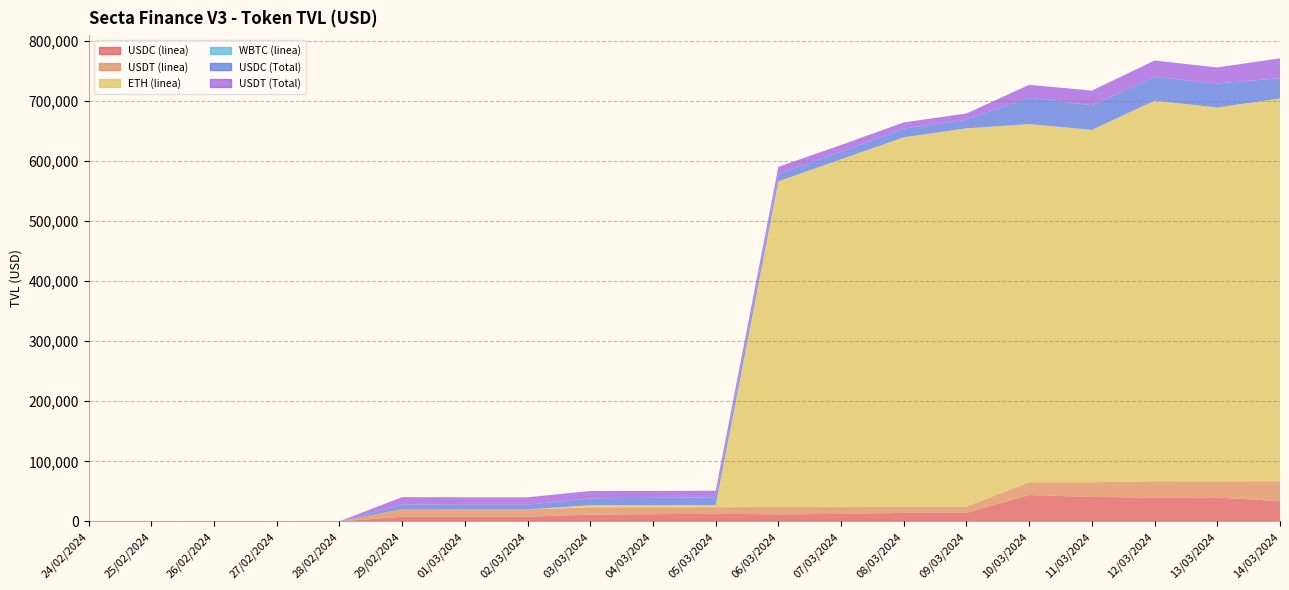

Reading right to left, extract all data points from this chart.

USDC (linea): 14/03/2024=33727.9	13/03/2024=39956.9	12/03/2024=39473.5	11/03/2024=40854.3	10/03/2024=44021.9	09/03/2024=14354.1	08/03/2024=14402.7	07/03/2024=12558.9	06/03/2024=11933.8	05/03/2024=12833.0	04/03/2024=12185.9	03/03/2024=11453.7	02/03/2024=7876.1	01/03/2024=7847.2	29/02/2024=7911.4	28/02/2024=116.9	27/02/2024=98.0	26/02/2024=102.4	25/02/2024=66.6	24/02/2024=66.6
USDT (linea): 14/03/2024=33113.9	13/03/2024=26663.3	12/03/2024=27294.8	11/03/2024=24449.1	10/03/2024=21304.4	09/03/2024=10377.5	08/03/2024=10304.3	07/03/2024=11280.4	06/03/2024=12072.6	05/03/2024=10887.6	04/03/2024=11497.9	03/03/2024=12179.6	02/03/2024=12220.7	01/03/2024=12260.3	29/02/2024=12358.3	28/02/2024=8.0	27/02/2024=8.1	26/02/2024=22.5	25/02/2024=22.3	24/02/2024=22.4
ETH (linea): 14/03/2024=636779.4	13/03/2024=622051.9	12/03/2024=633250.9	11/03/2024=586145.3	10/03/2024=595739.3	09/03/2024=629229.0	08/03/2024=614417.7	07/03/2024=578621.2	06/03/2024=541911.5	05/03/2024=3652.5	04/03/2024=3524.3	03/03/2024=3416.8	02/03/2024=25.0	01/03/2024=4.9	29/02/2024=5.0	28/02/2024=5.4	27/02/2024=26.0	26/02/2024=6.1	25/02/2024=41.3	24/02/2024=41.3
WBTC (linea): 14/03/2024=0.0	13/03/2024=0.0	12/03/2024=0.0	11/03/2024=0.0	10/03/2024=0.0	09/03/2024=0.0	08/03/2024=0.0	07/03/2024=0.0	06/03/2024=0.0	05/03/2024=0.0	04/03/2024=0.0	03/03/2024=0.0	02/03/2024=0.0	01/03/2024=0.0	29/02/2024=13.0	28/02/2024=11.9	27/02/2024=11.4	26/02/2024=10.8	25/02/2024=10.8	24/02/2024=10.8
USDC (Total): 14/03/2024=33727.9	13/03/2024=39956.9	12/03/2024=39473.5	11/03/2024=40854.3	10/03/2024=44021.9	09/03/2024=14354.1	08/03/2024=14402.7	07/03/2024=12558.9	06/03/2024=11933.8	05/03/2024=12833.0	04/03/2024=12185.9	03/03/2024=11453.7	02/03/2024=7876.1	01/03/2024=7847.2	29/02/2024=7911.4	28/02/2024=116.9	27/02/2024=98.0	26/02/2024=102.4	25/02/2024=66.6	24/02/2024=66.6
USDT (Total): 14/03/2024=33113.9	13/03/2024=26663.3	12/03/2024=27294.8	11/03/2024=24449.1	10/03/2024=21304.4	09/03/2024=10377.5	08/03/2024=10304.3	07/03/2024=11280.4	06/03/2024=12072.6	05/03/2024=10887.6	04/03/2024=11497.9	03/03/2024=12179.6	02/03/2024=12220.7	01/03/2024=12260.3	29/02/2024=12358.3	28/02/2024=8.0	27/02/2024=8.1	26/02/2024=22.5	25/02/2024=22.3	24/02/2024=22.4